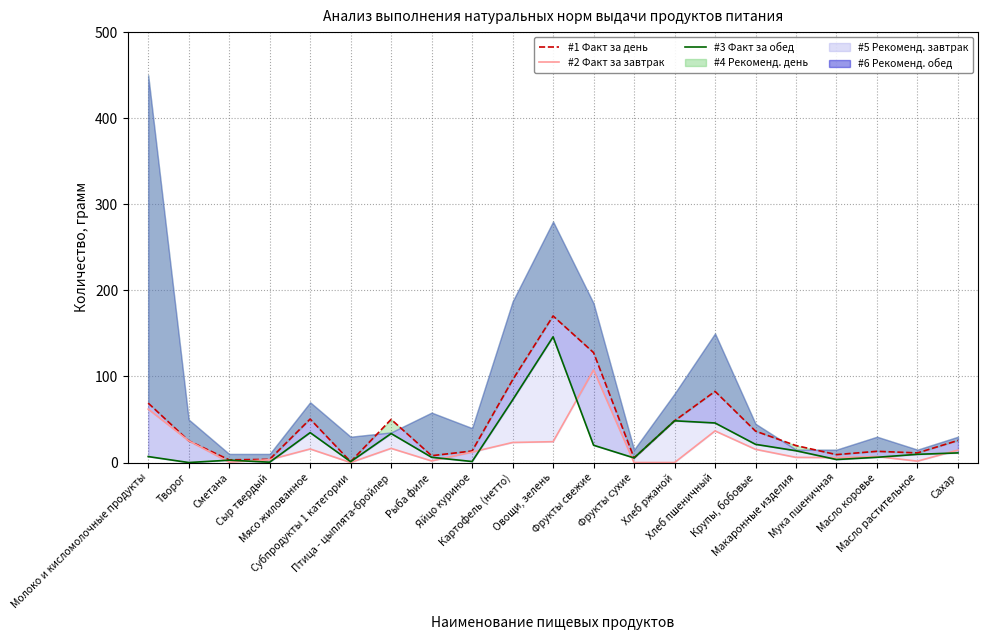

List the labels in order of Факт за обед (col_18) value, smallest first.

Творог, Сыр твердый, Субпродукты 1 категории, Яйцо куриное, Сметана, Мука пшеничная, Фрукты сухие, Рыба филе, Масло коровье, Молоко и кисломолочные продукты, Масло растительное, Сахар, Макаронные изделия, Фрукты свежие, Крупы, бобовые, Птица - цыплята-бройлер, Мясо жилованное, Хлеб пшеничный, Хлеб ржаной, Картофель (нетто), Овощи, зелень